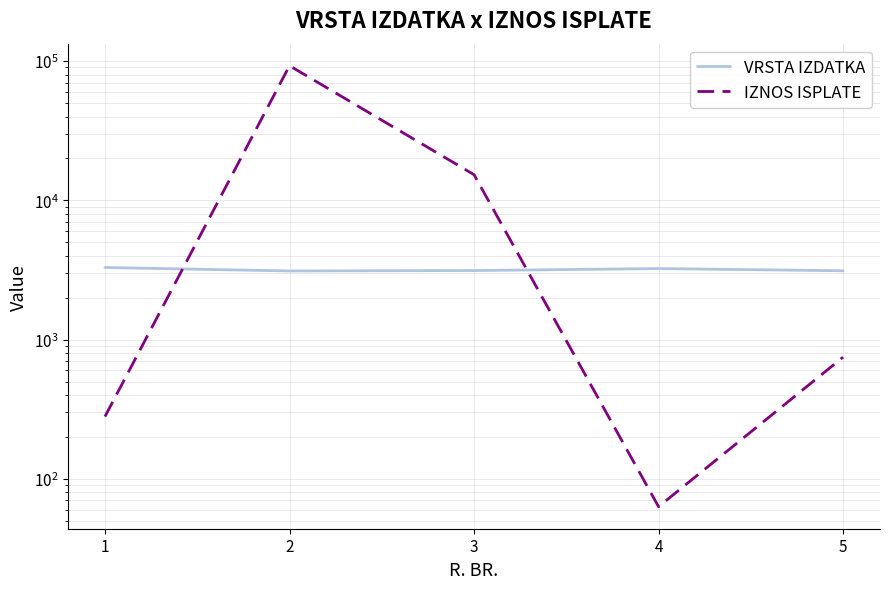

At which category is the sum across all series the highest?

2